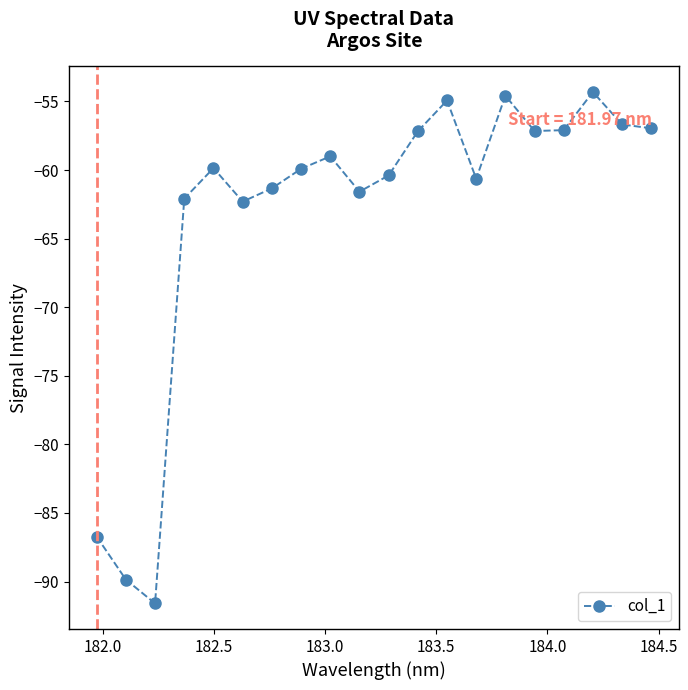

How many interior local peaks (higher than both neighbors) does the data have?

5